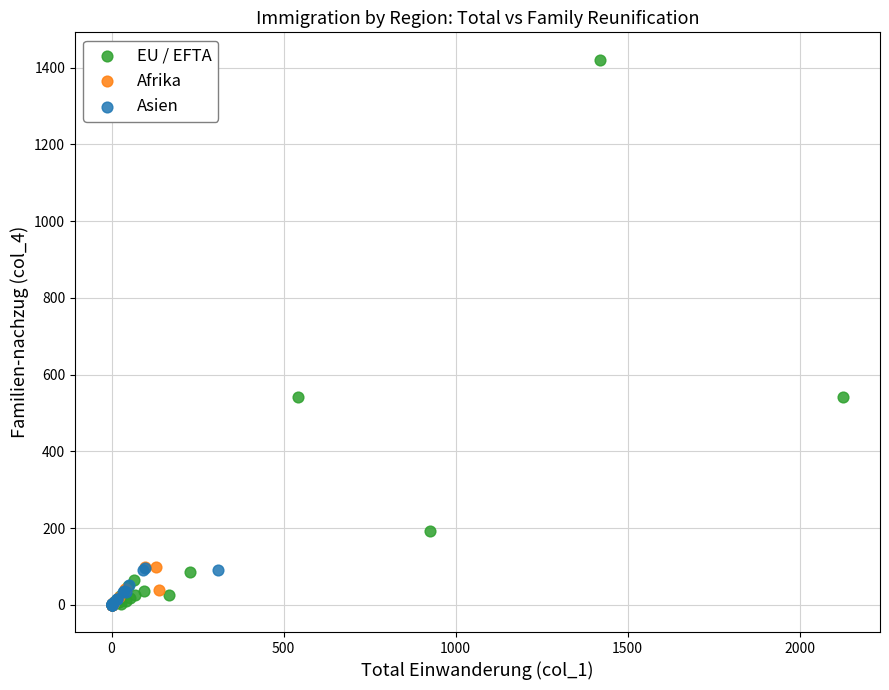

Which series contains the highest Y value?

EU / EFTA